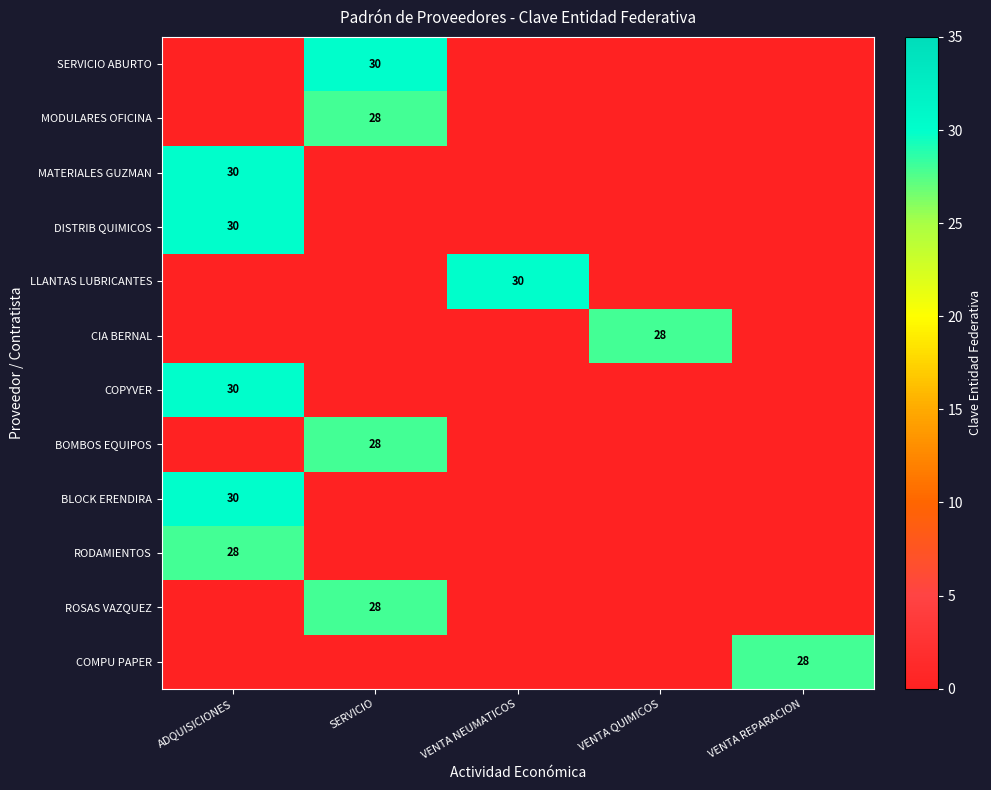

The BOMBOS EQUIPOS series shows 11 at SERVICIO. True or false?

False